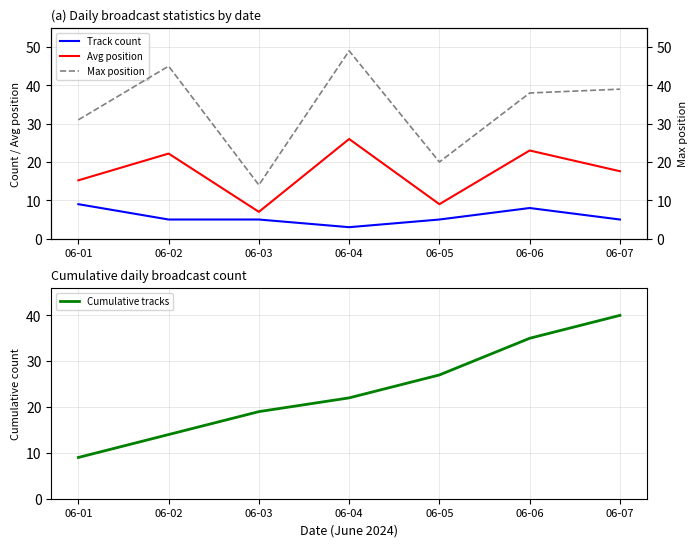

What value does the Cumulative tracks series have at 06-03?

19